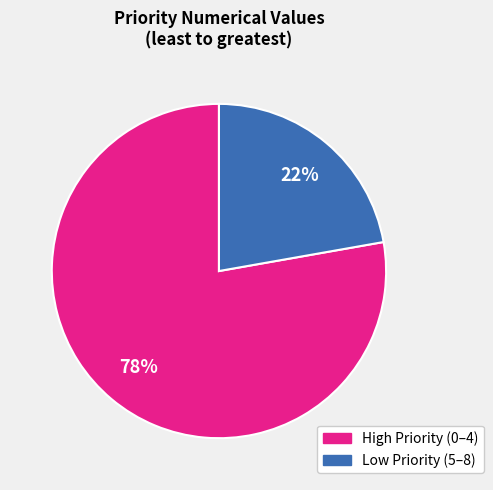

Is there any slice that represents more than half of the pie?

Yes